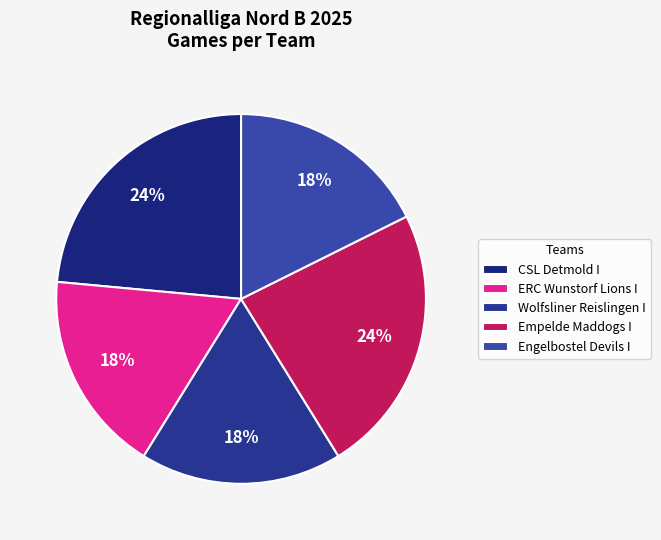

What percentage is the CSL Detmold I slice, to the nearest percent?

24%